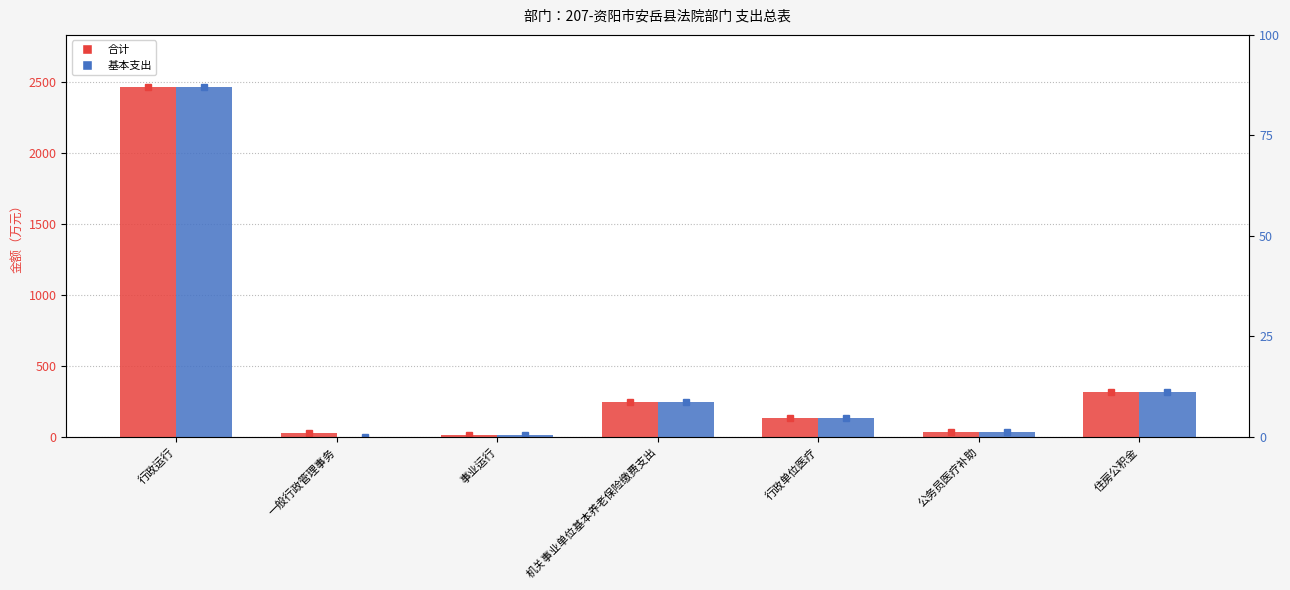

Reading left to right, list all the values displayed in this chart.

合计: 2464.1	28.0	13.6	244.5	135.3	36.1	316.6
基本支出: 2464.1	0.0	13.6	244.5	135.3	36.1	316.6